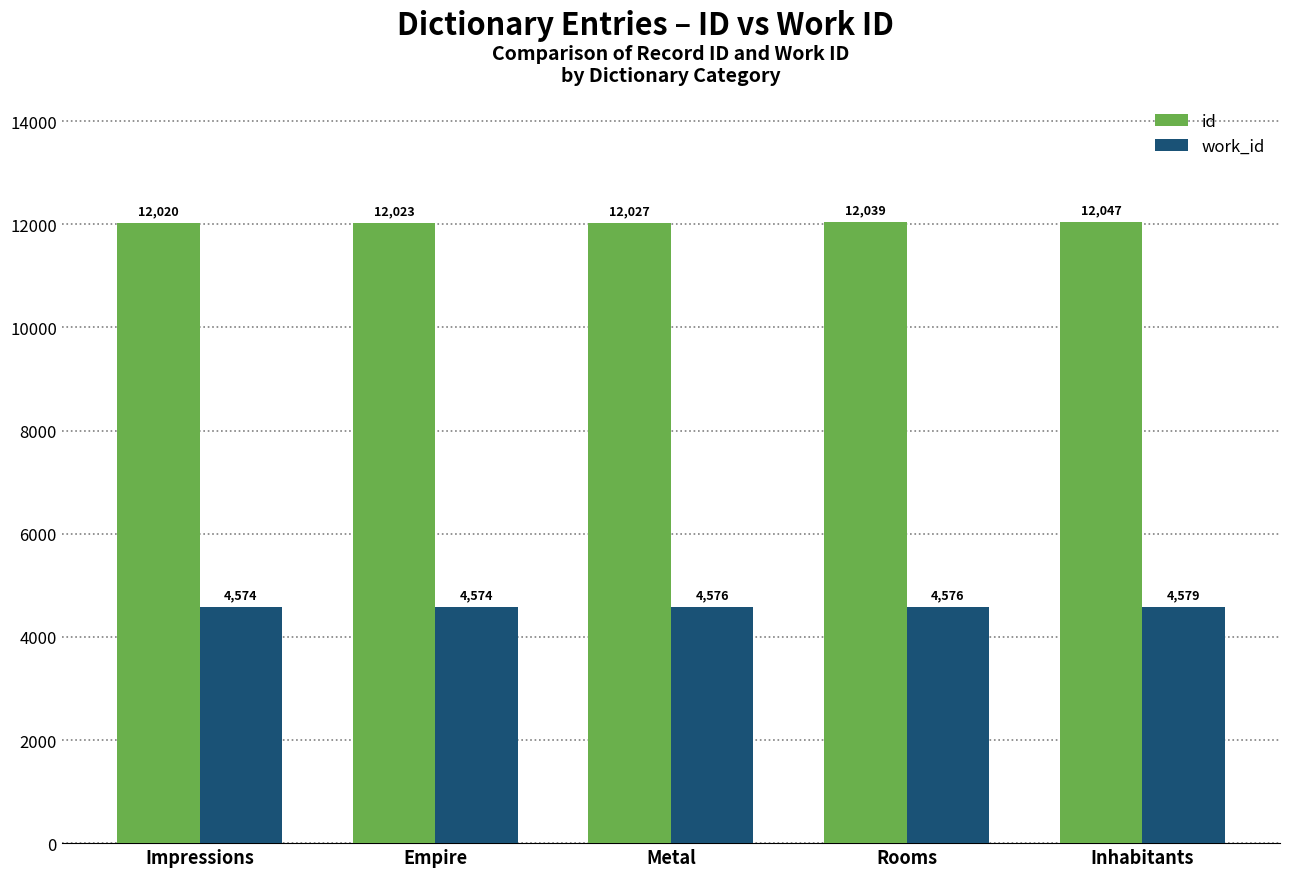

At Impressions, list the series in order from largest to smallest.

id, work_id